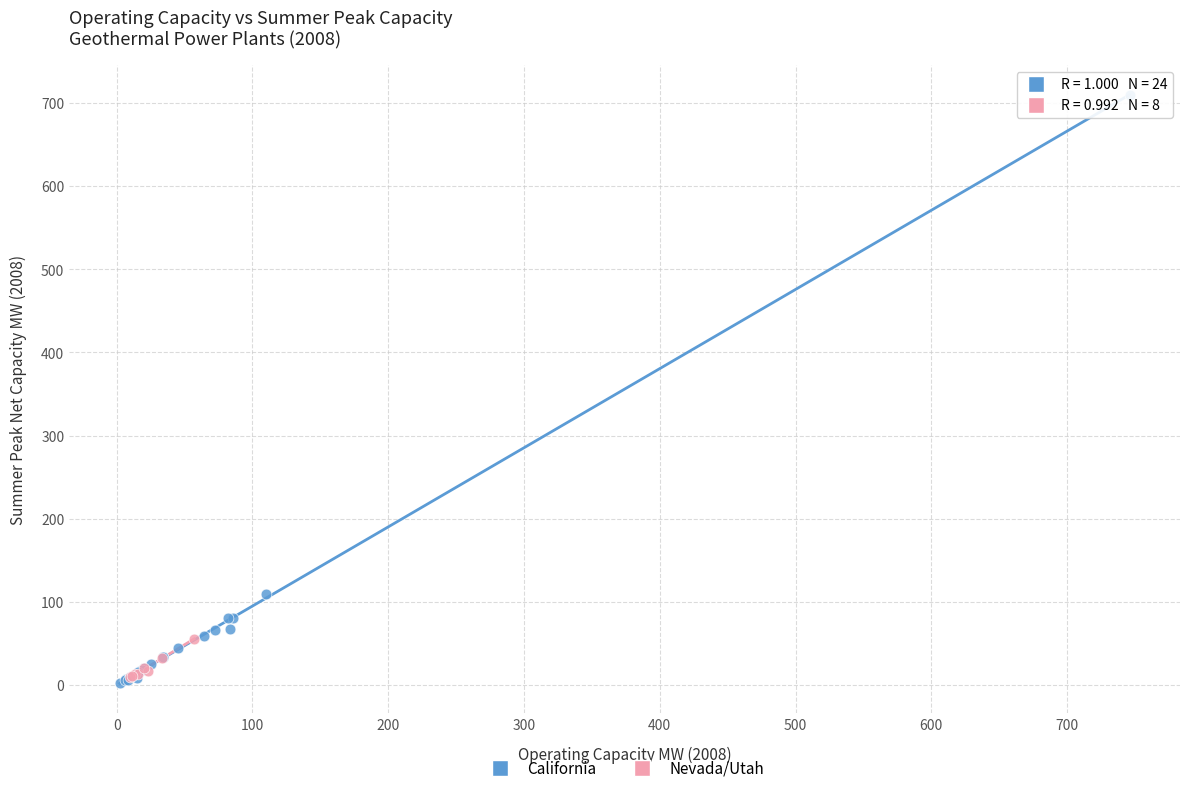

Which series has the largest Y range (max minus min)?

California